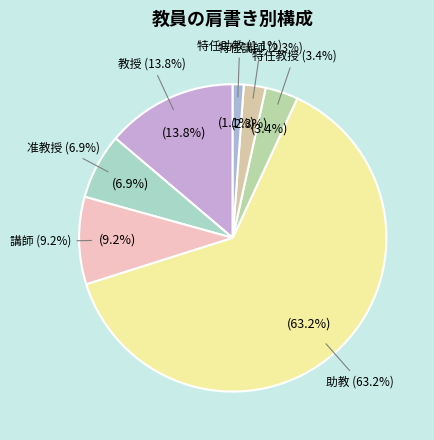

Rank the categories by value from lowest to highest.

特任助教, 特任講師, 特任教授, 准教授, 講師, 教授, 助教